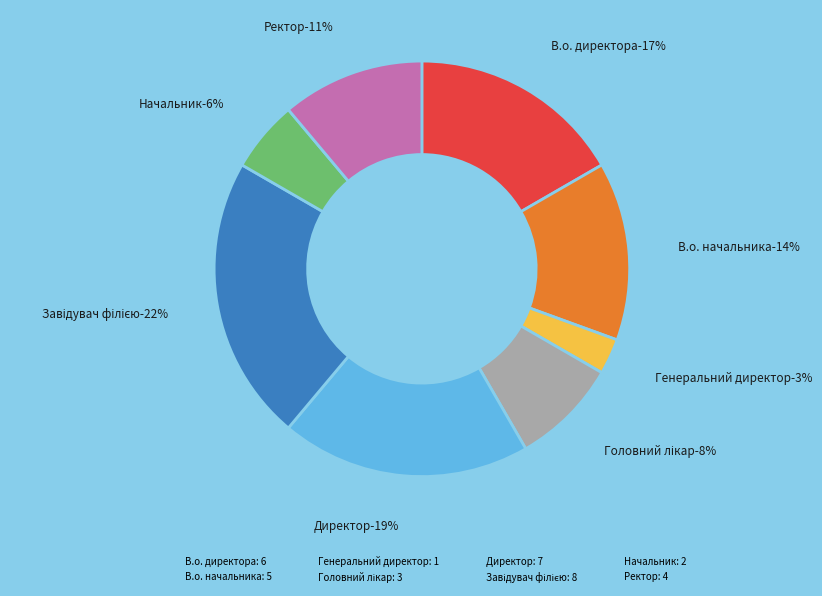

Count the number of slices in the pie.

8